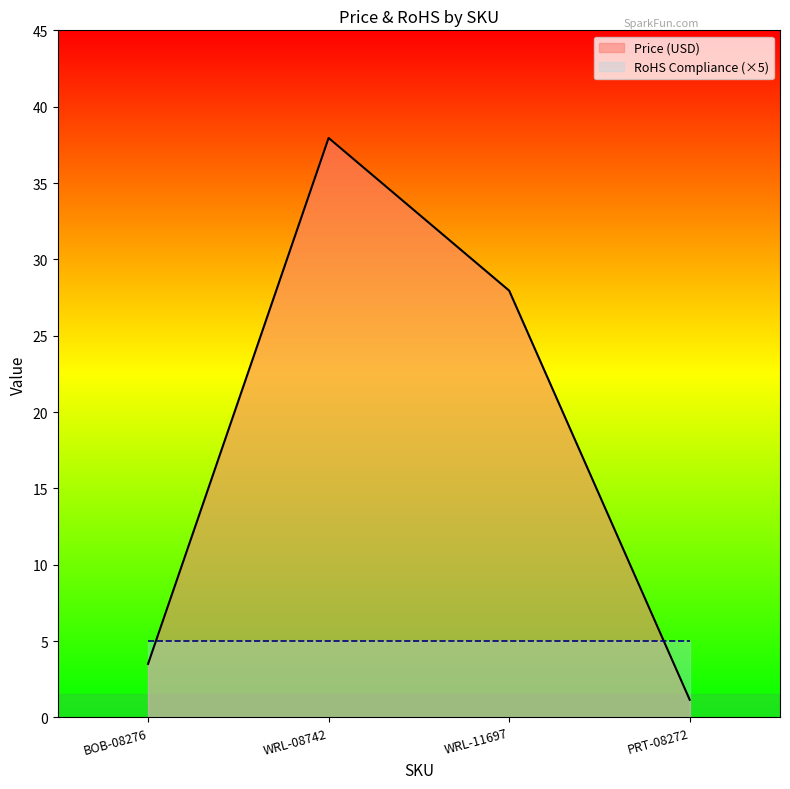

Approximately how many times larger is the value at PRT-08272 compared to BOB-08276?

0.3